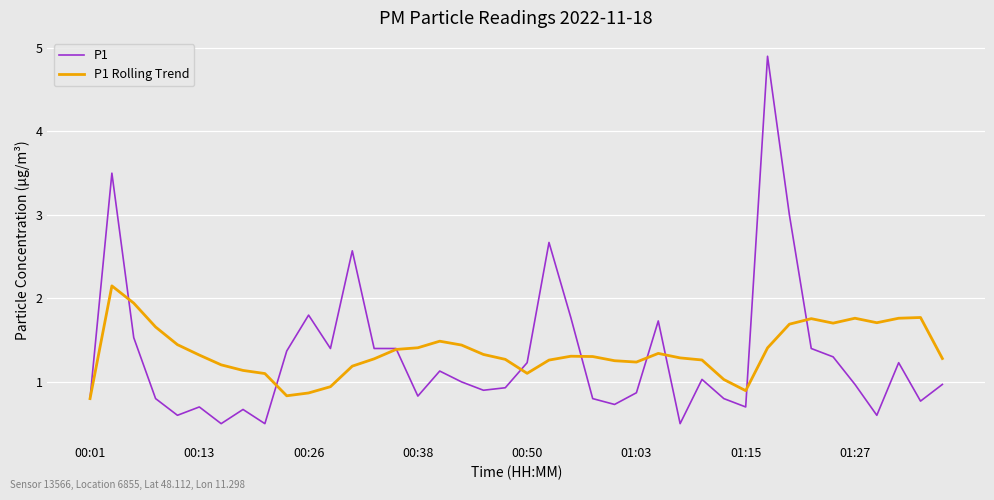

What is the difference between the second highest and second lowest values in the P1 series?

3.0